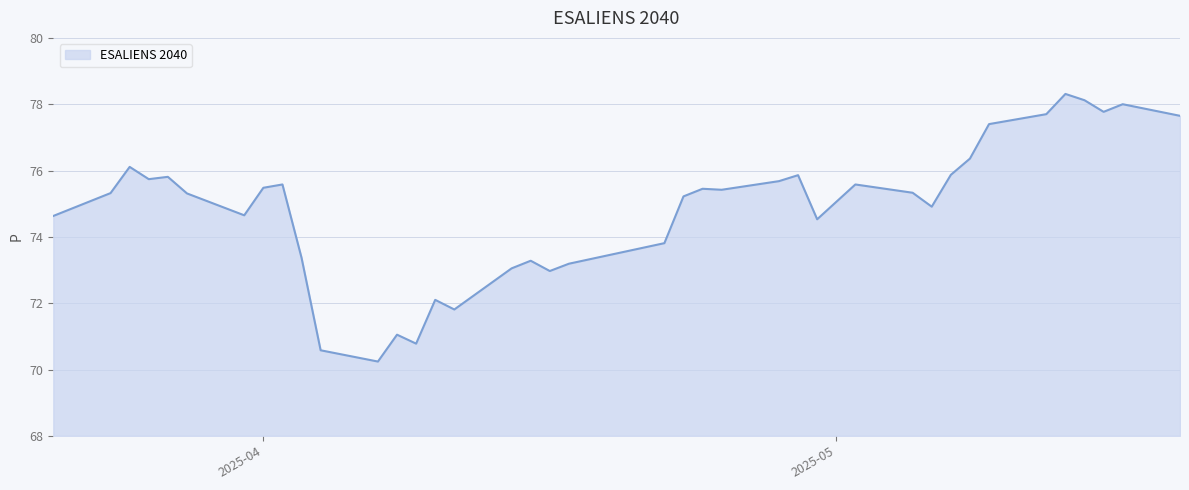

What is the smallest value displayed?

70.2